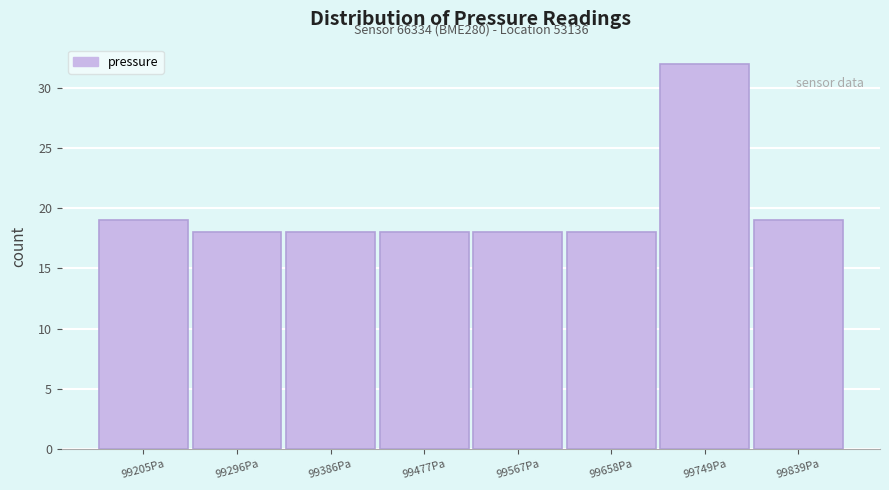

Reading left to right, list all the values displayed in this chart.

99205Pa=19	99296Pa=18	99386Pa=18	99477Pa=18	99567Pa=18	99658Pa=18	99749Pa=32	99839Pa=19